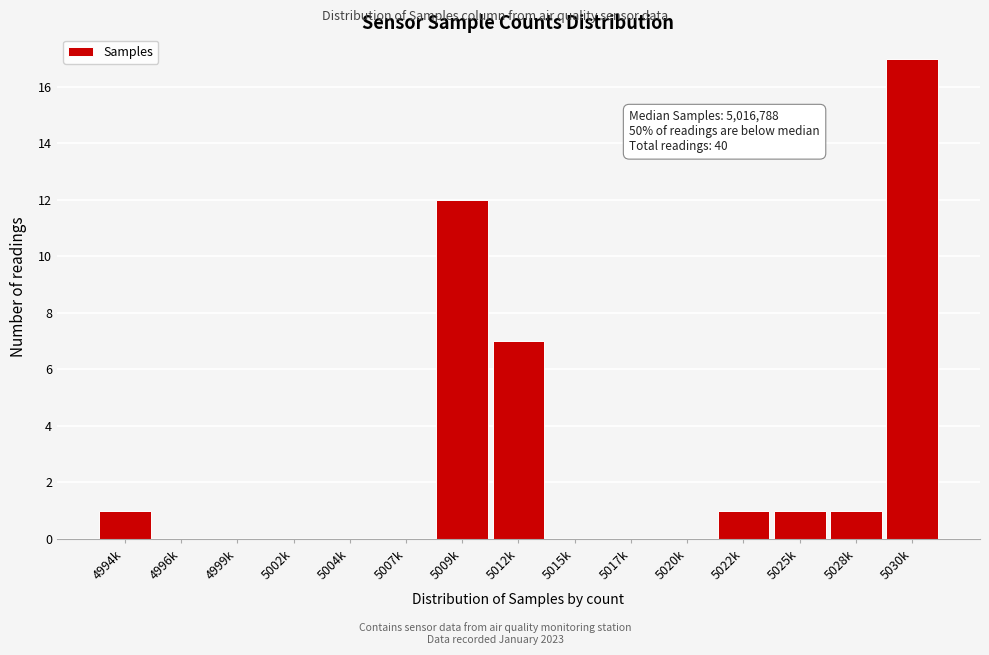

Reading right to left, transcribe all the data shown in this chart.

5030k=17	5028k=1	5025k=1	5022k=1	5020k=0	5017k=0	5015k=0	5012k=7	5009k=12	5007k=0	5004k=0	5002k=0	4999k=0	4996k=0	4994k=1